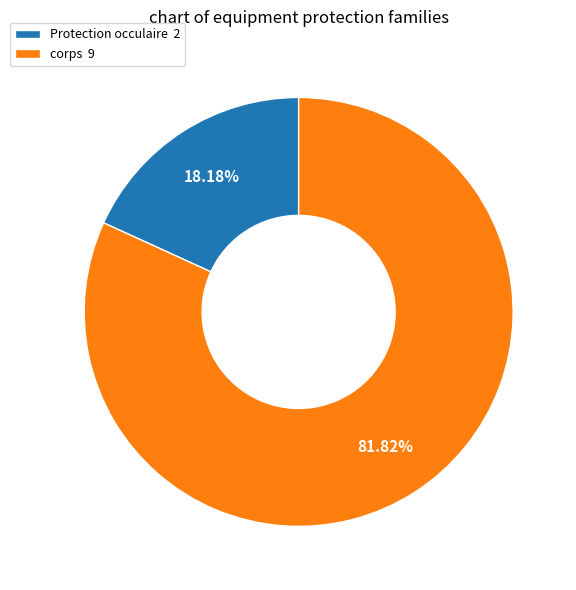

To the nearest percent, what portion does corps represent?

82%